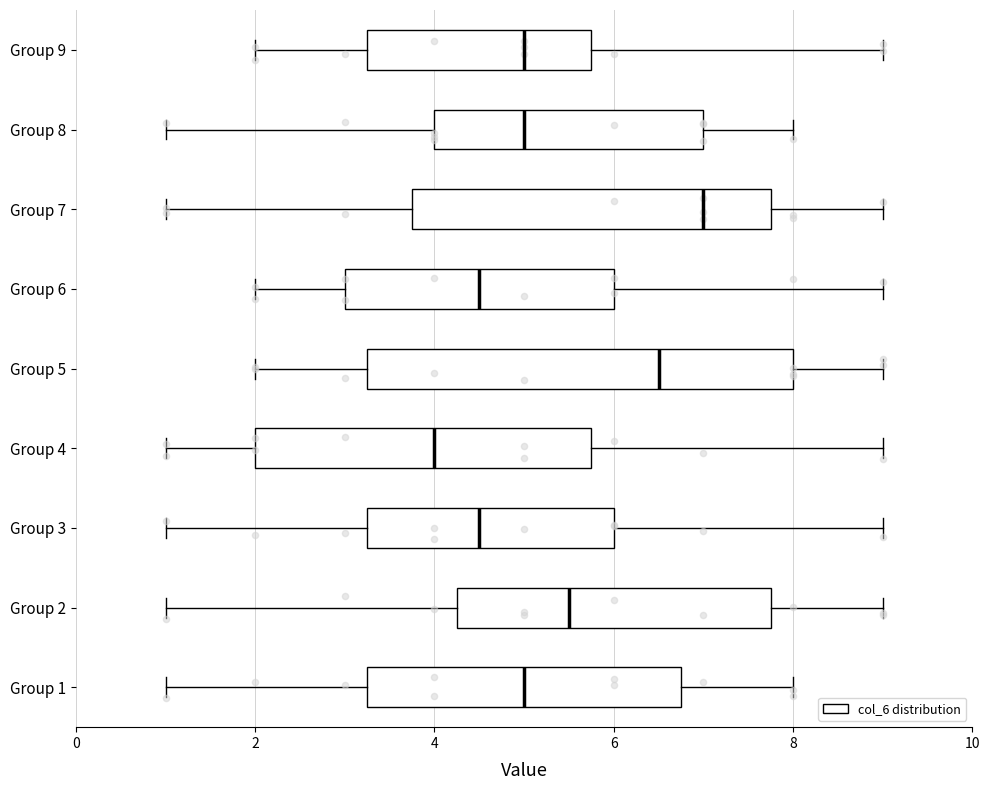

Reading bottom to top, read every box against the x-axis: the position of its median line, the range the box covers, and the ends of its whiskers. The values are not printed on the chart, so give them approximately, as read against the axis.

Group 1: median 5.0, box 3.2 to 6.8, whiskers 1.0 to 8.0
Group 2: median 5.6, box 4.2 to 7.8, whiskers 1.0 to 9.0
Group 3: median 4.6, box 3.2 to 6.0, whiskers 1.0 to 9.0
Group 4: median 4.0, box 2.0 to 5.8, whiskers 1.0 to 9.0
Group 5: median 6.6, box 3.2 to 8.0, whiskers 2.0 to 9.0
Group 6: median 4.6, box 3.0 to 6.0, whiskers 2.0 to 9.0
Group 7: median 7.0, box 3.8 to 7.8, whiskers 1.0 to 9.0
Group 8: median 5.0, box 4.0 to 7.0, whiskers 1.0 to 8.0
Group 9: median 5.0, box 3.2 to 5.8, whiskers 2.0 to 9.0